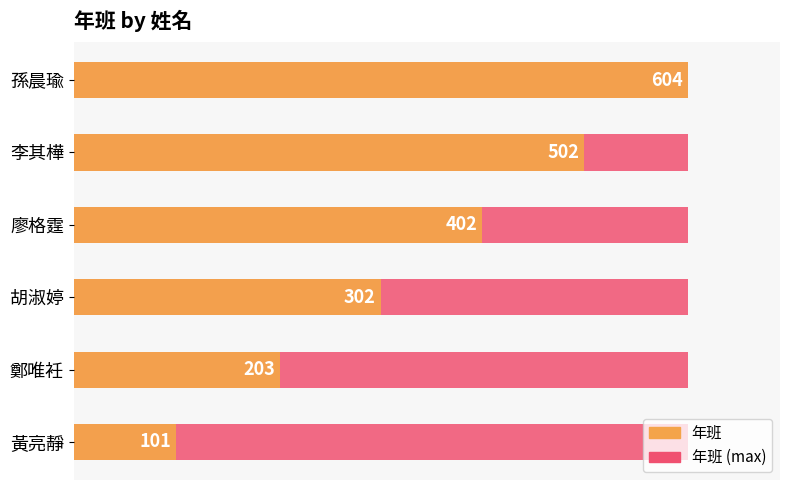

Reading left to right, list all the values displayed in this chart.

101	203	302	402	502	604